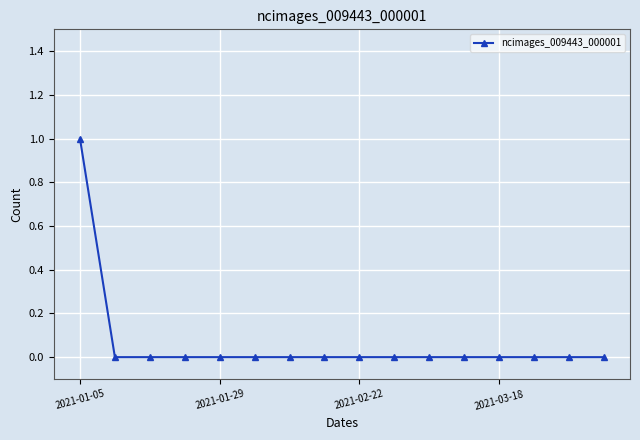

How many distinct data groups are displayed?

1